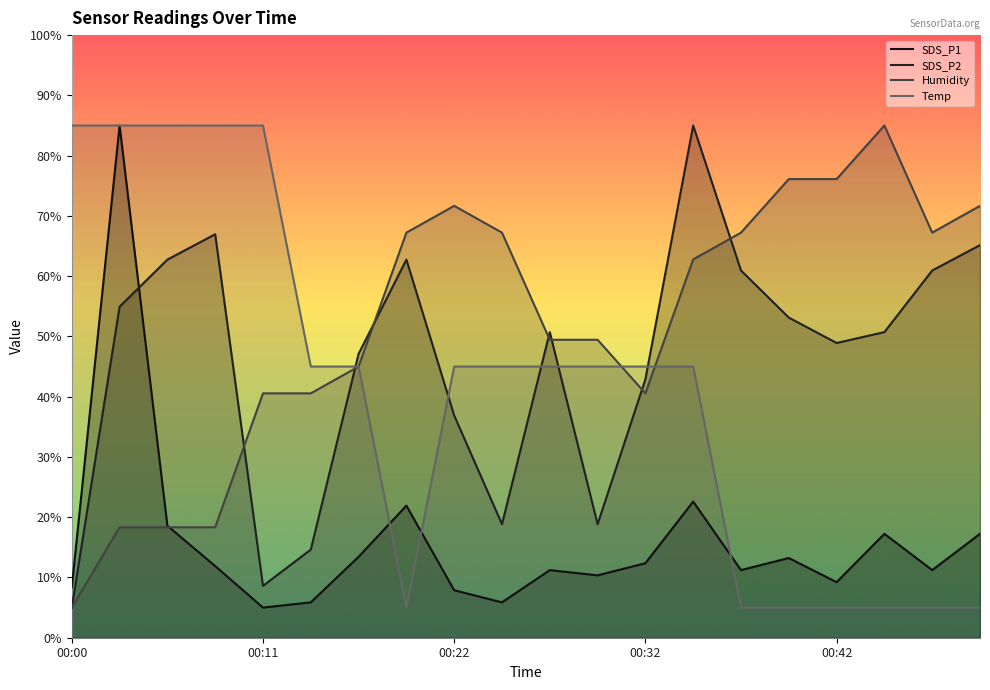

The value of SDS_P2 at 00:19 is 62.7. True or false?

True